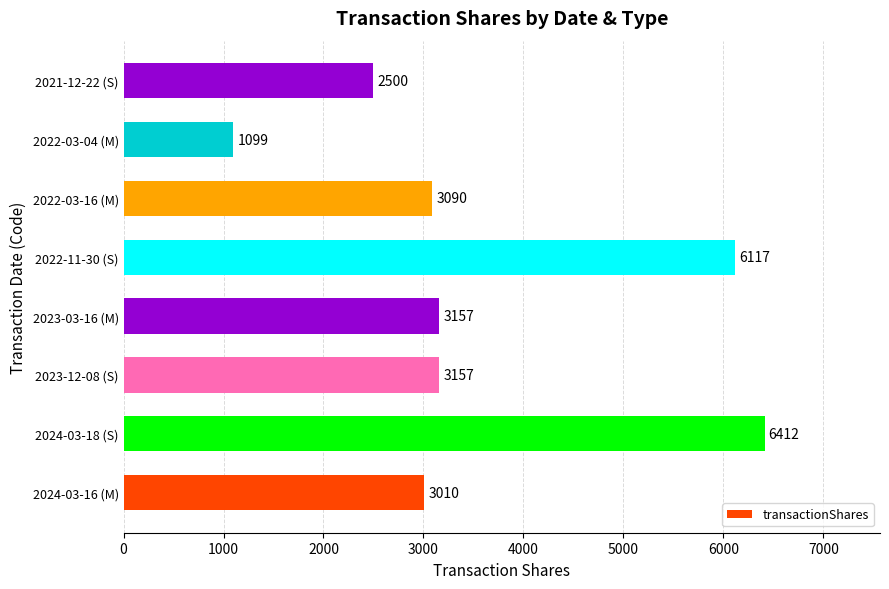

At which category does the chart reach its peak across all series?

2024-03-18 (S)